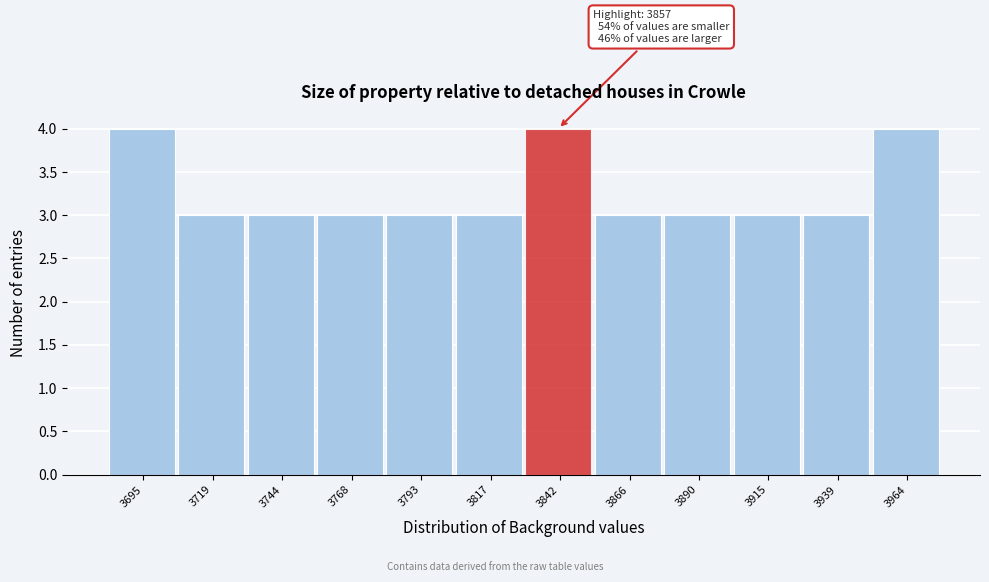

Reading left to right, extract all data points from this chart.

3695=4	3719=3	3744=3	3768=3	3793=3	3817=3	3842=4	3866=3	3890=3	3915=3	3939=3	3964=4